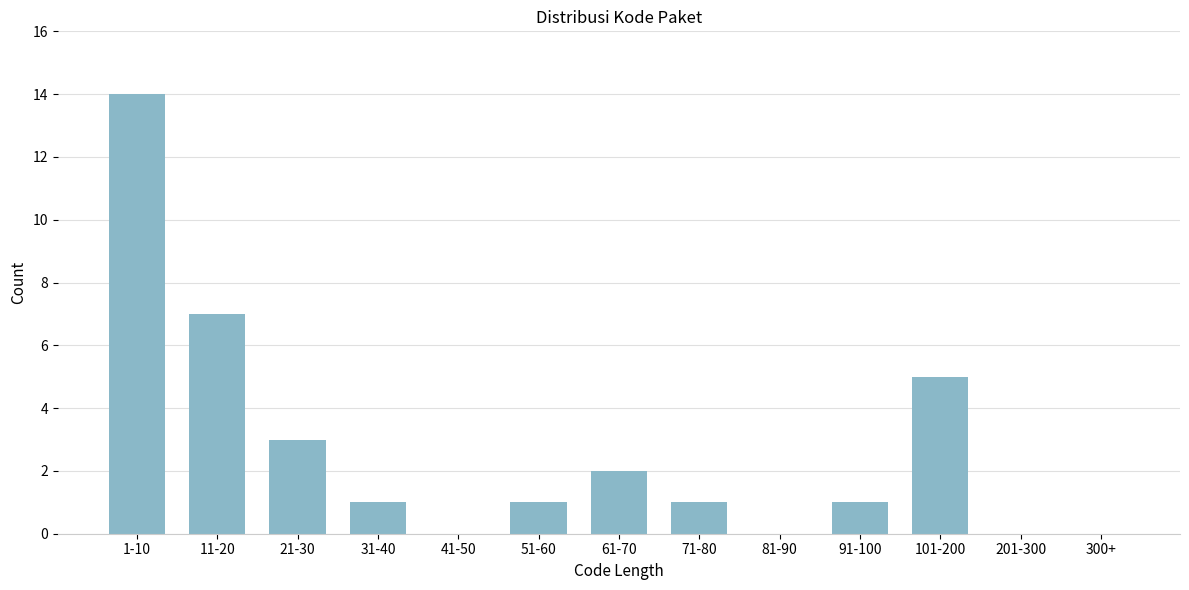

Reading left to right, transcribe all the data shown in this chart.

1-10=14	11-20=7	21-30=3	31-40=1	41-50=0	51-60=1	61-70=2	71-80=1	81-90=0	91-100=1	101-200=5	201-300=0	300+=0